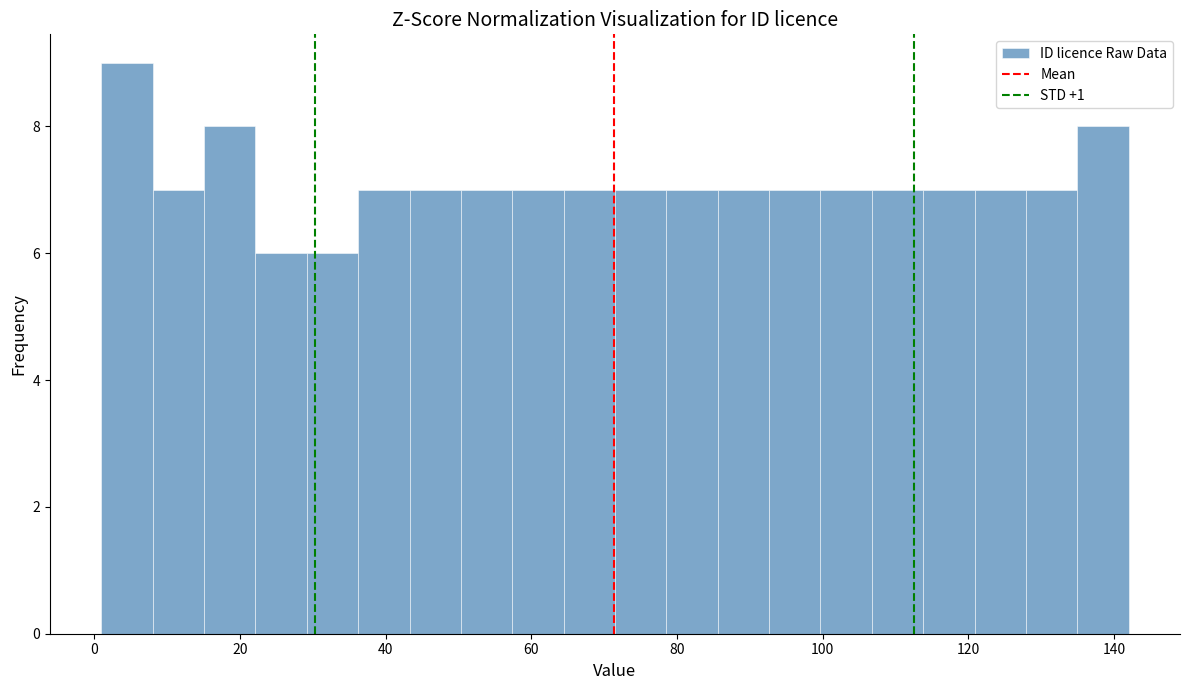

Read against the x-axis, roughly where is the centre of the tallest bar?

4